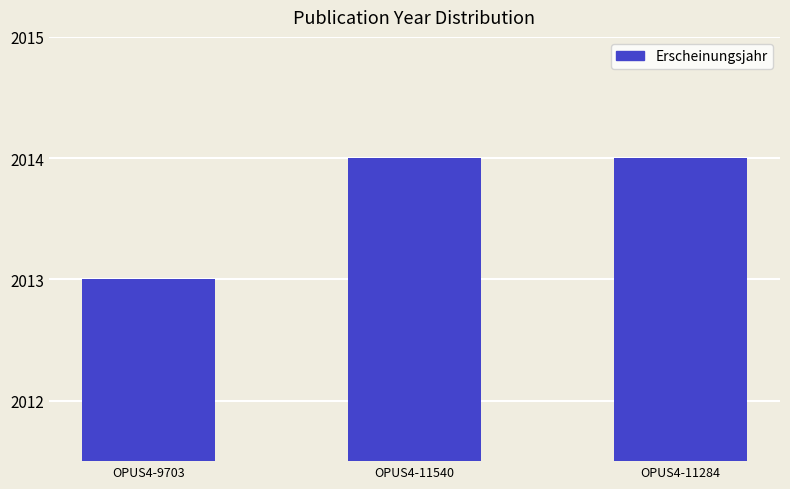

Reading left to right, list all the values displayed in this chart.

2013	2014	2014